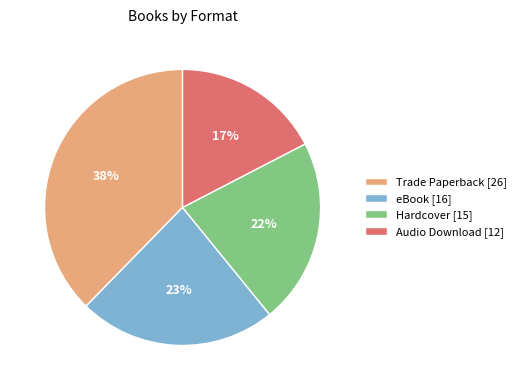

Between Hardcover [15] and Trade Paperback [26], which is larger?

Trade Paperback [26]